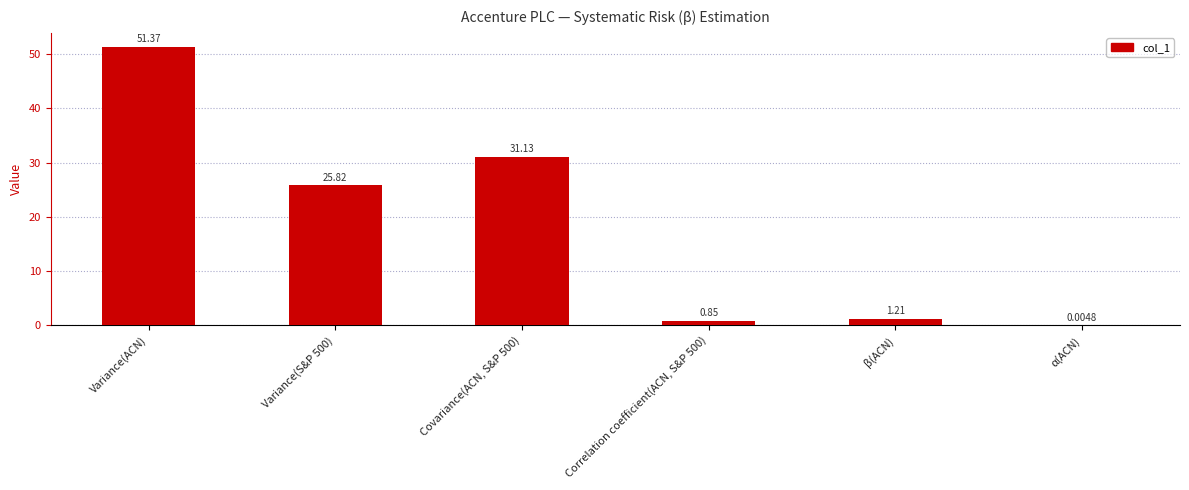

Between Covariance(ACN, S&P 500) and Variance(S&P 500), which is larger?

Covariance(ACN, S&P 500)